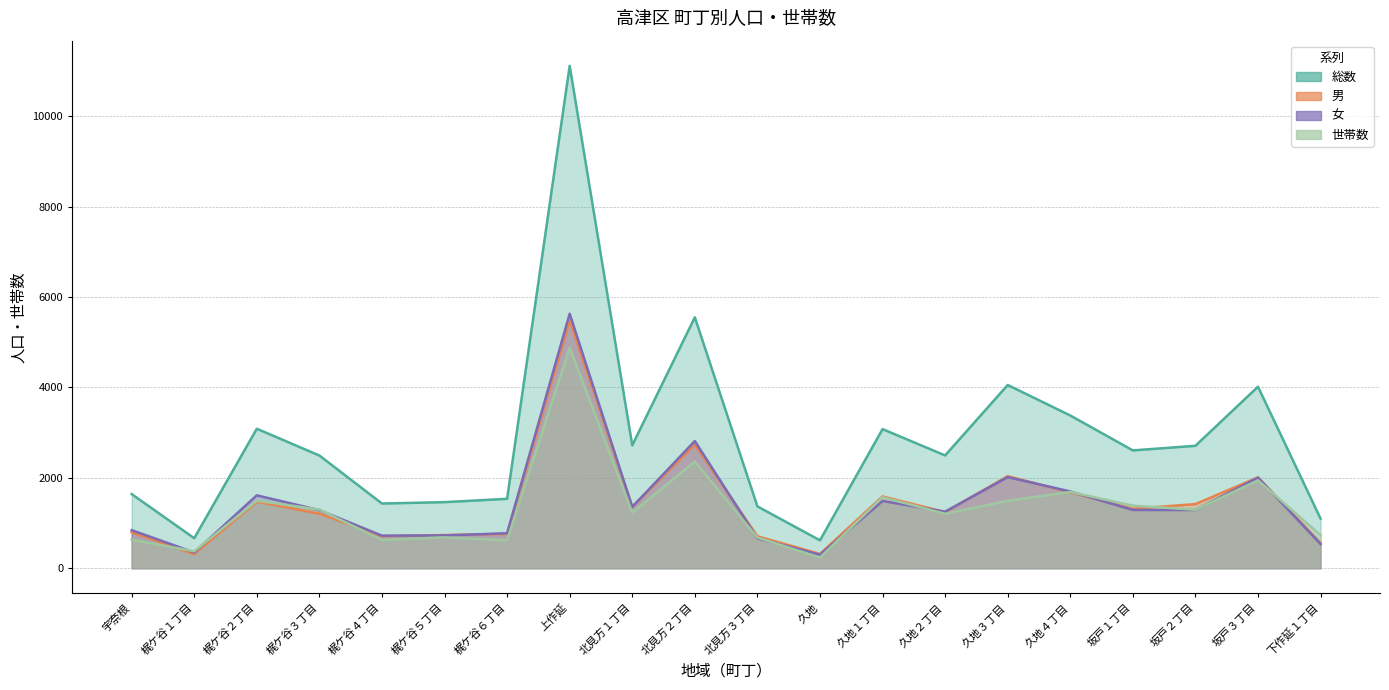

After their last crossing, which series has the higher values: 男 or 女?

男